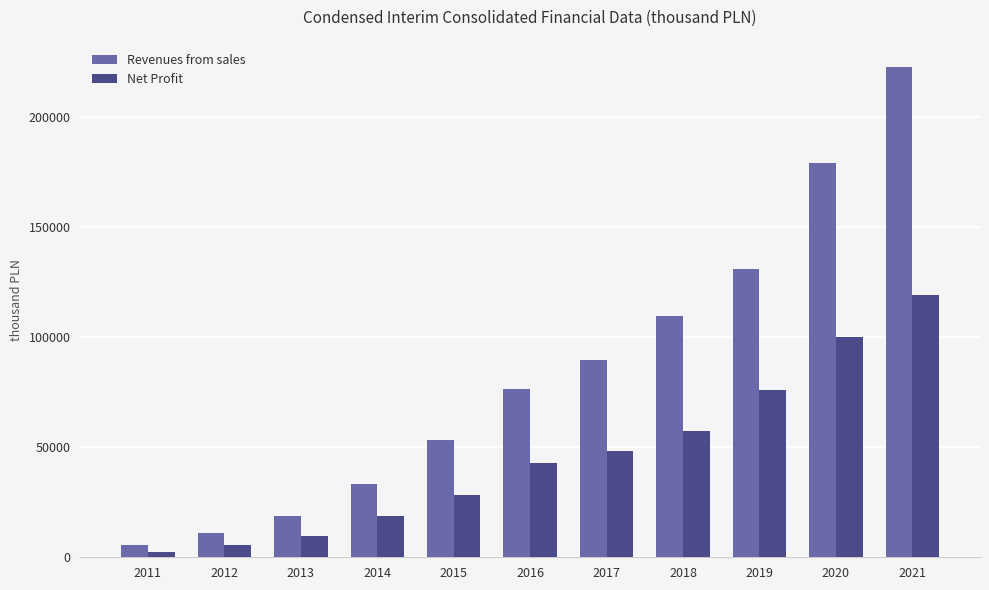

Reading right to left, extract all data points from this chart.

Revenues from sales: 222515	179010	130867	109299	89426	76254	53033	33044	18941	11186	5480
Net Profit: 119023	100160	76119	57246	48305	42917	28073	18557	9700	5661	2396